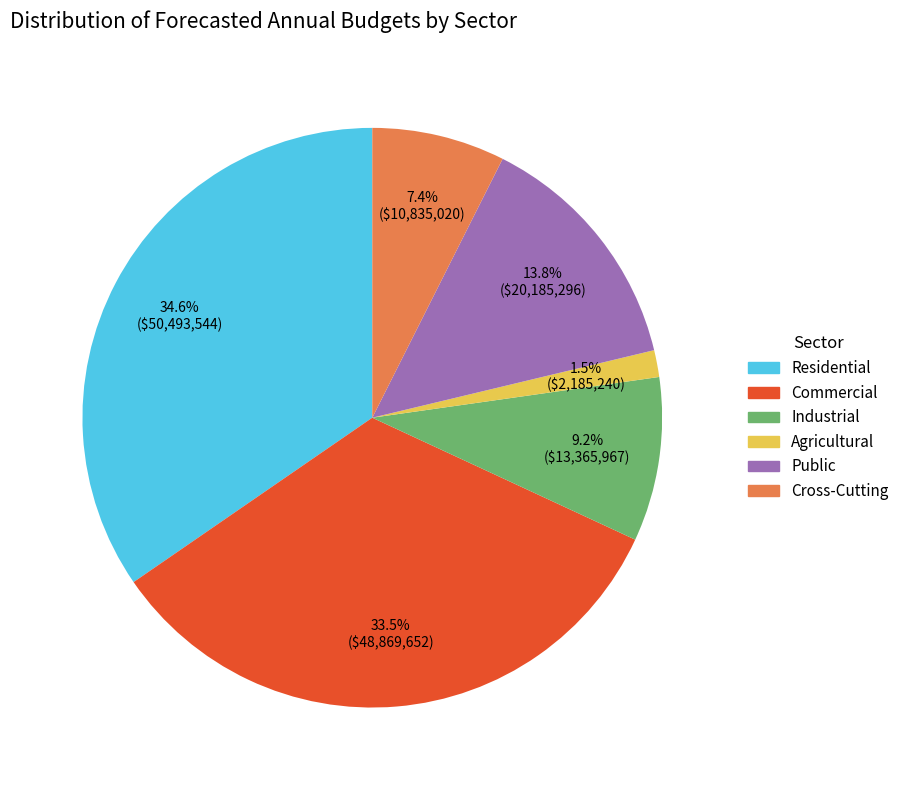

True or false: Industrial accounts for 9% of the total.

True